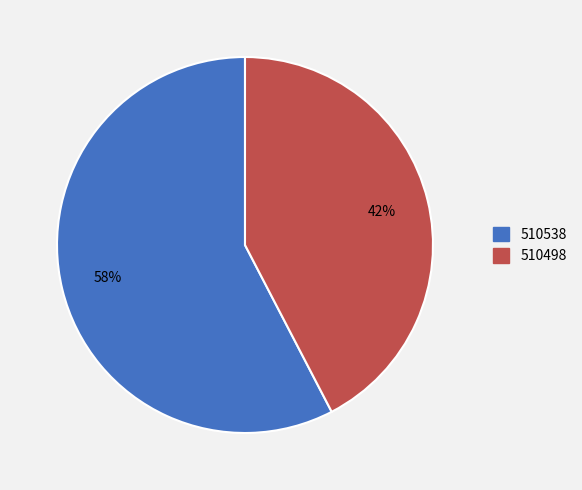

Is there a majority slice in this chart?

Yes